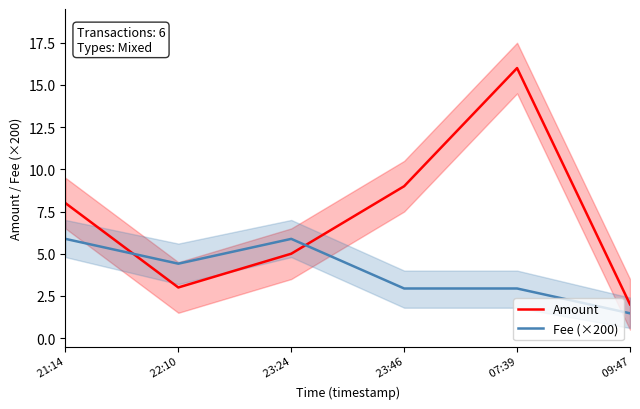

Between which two adjacent categories do Amount and Fee (×200) first intersect?

 21:14 and  22:10